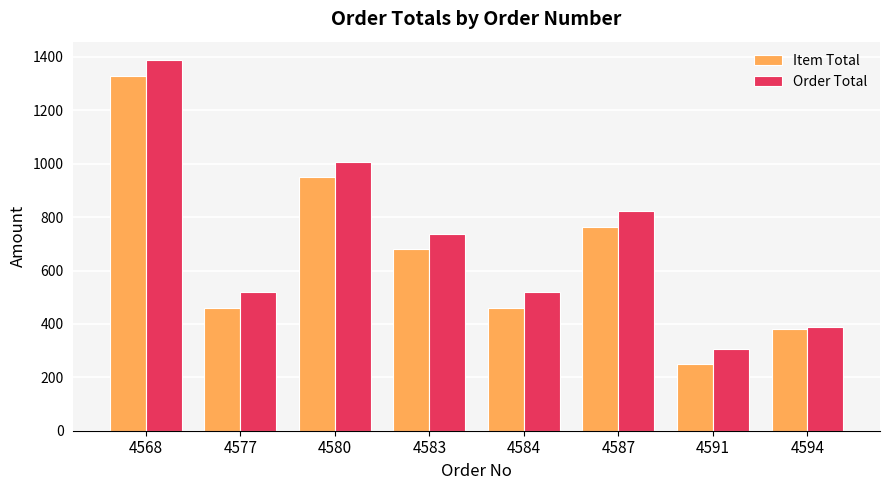

How many data points in Item Total are less than 680?

4